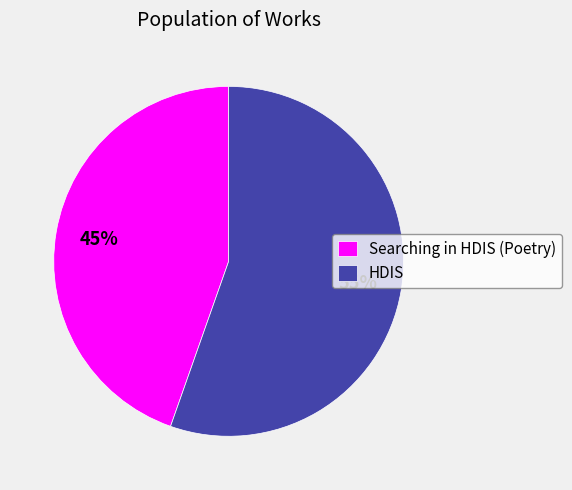

To the nearest percent, what portion does Searching in HDIS (Poetry) represent?

45%